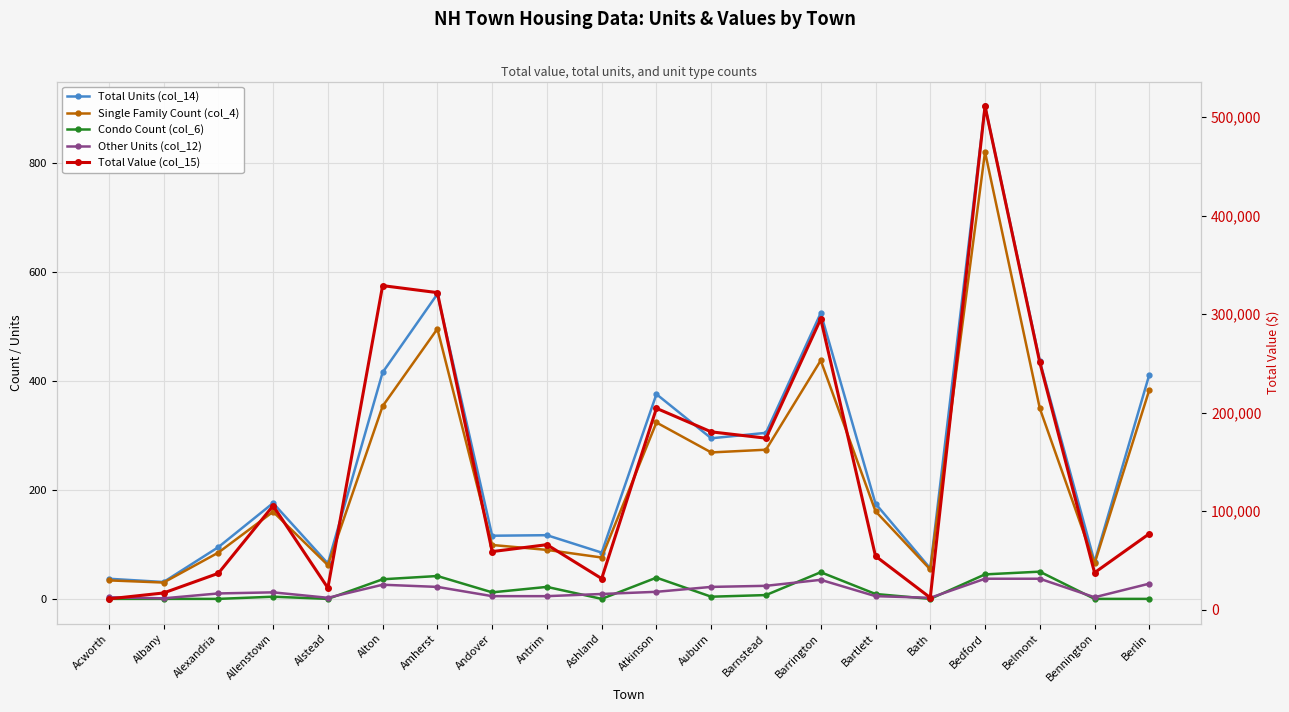

What is the difference between the maximum and minimum values in the Total Units (col_14) series?

874